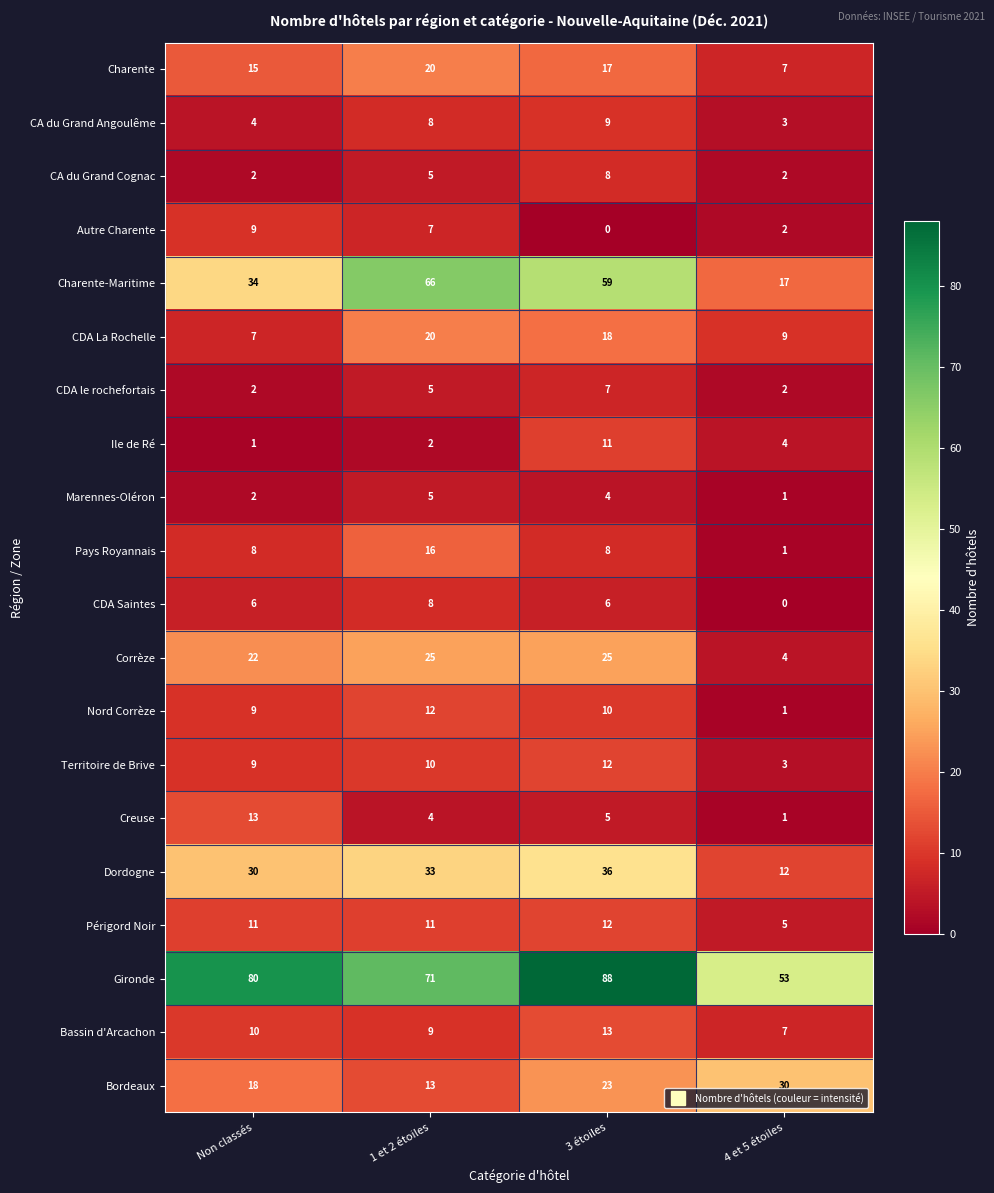

How many data points in Bordeaux are less than 23?

2